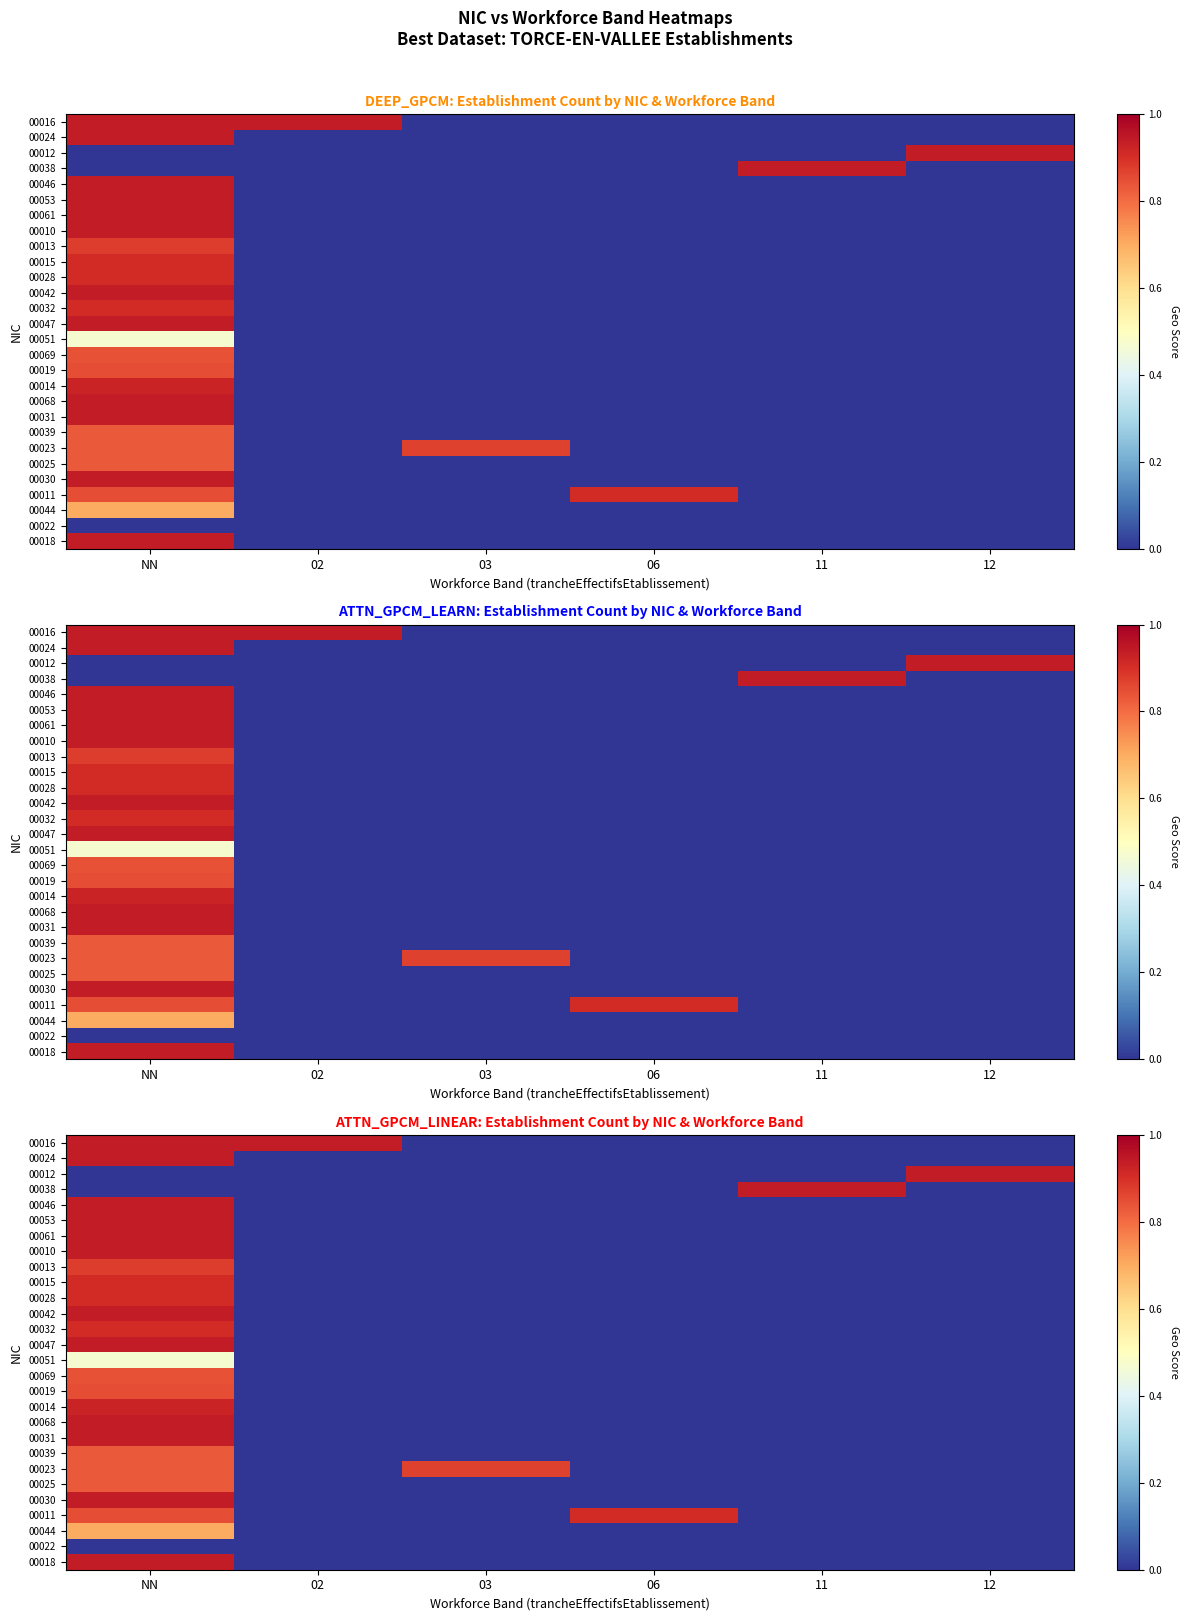

The value of 00015 at 06 is -0.6. True or false?

False